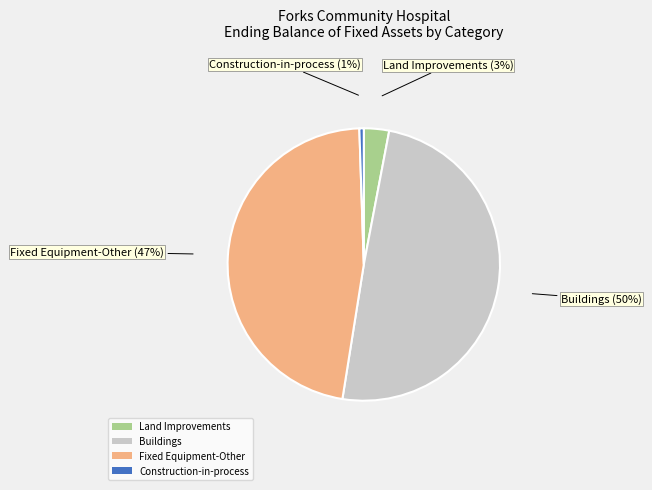

How many slices are in this pie chart?

4